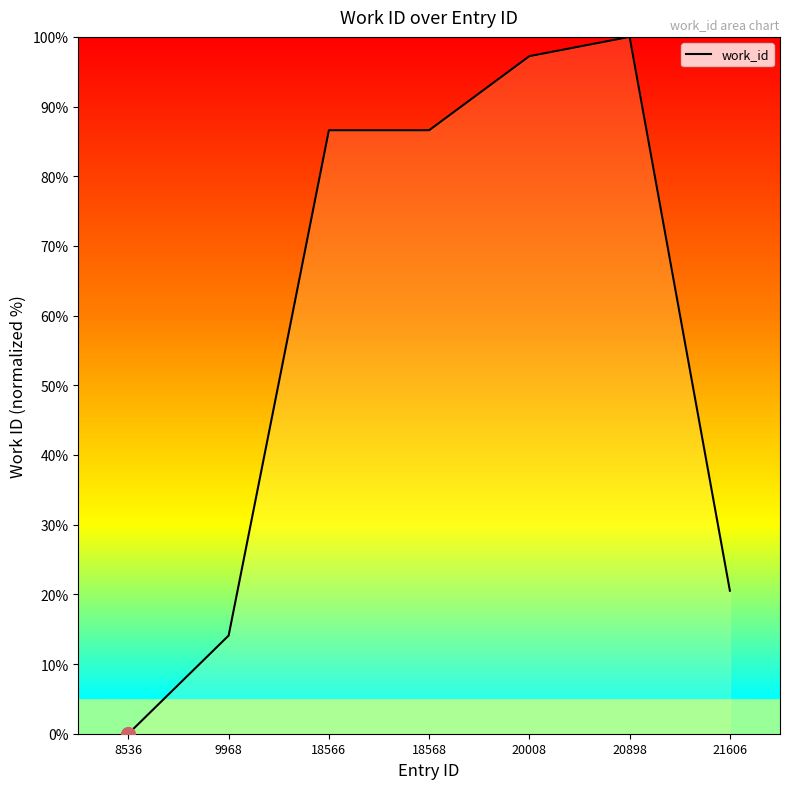

What is the average value?

57.9